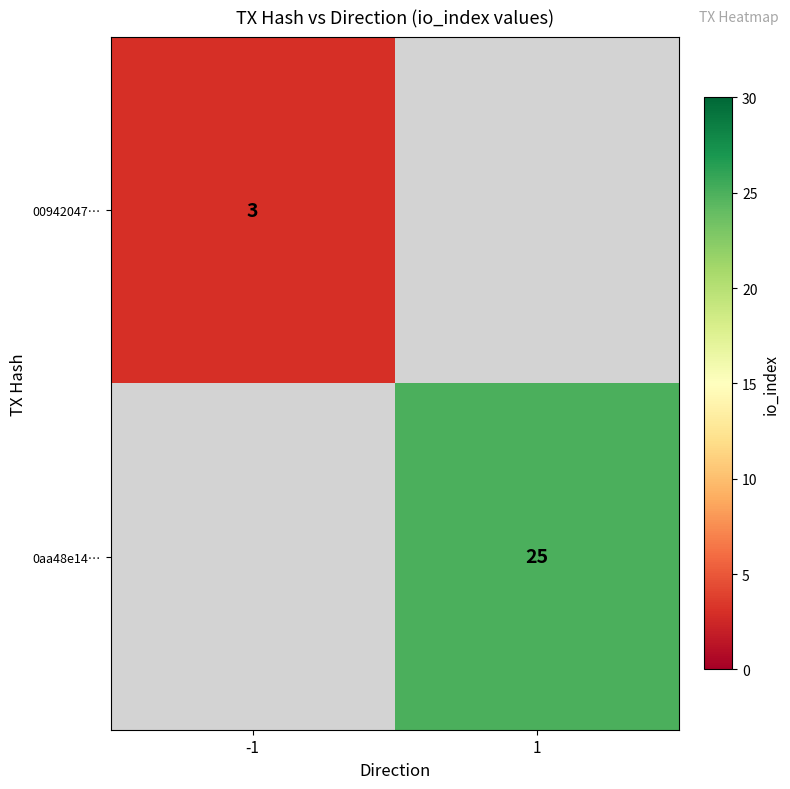

The value of 00942047… at -1 is 3. True or false?

True